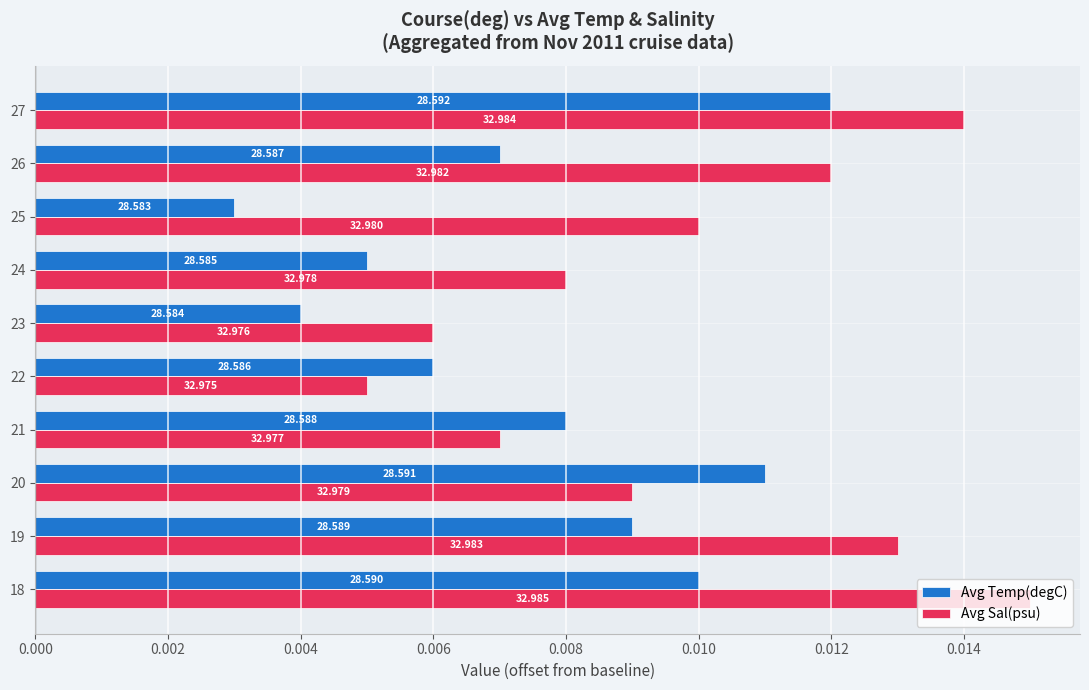

What are all the series names shown in the legend?

Avg Temp(degC), Avg Sal(psu)